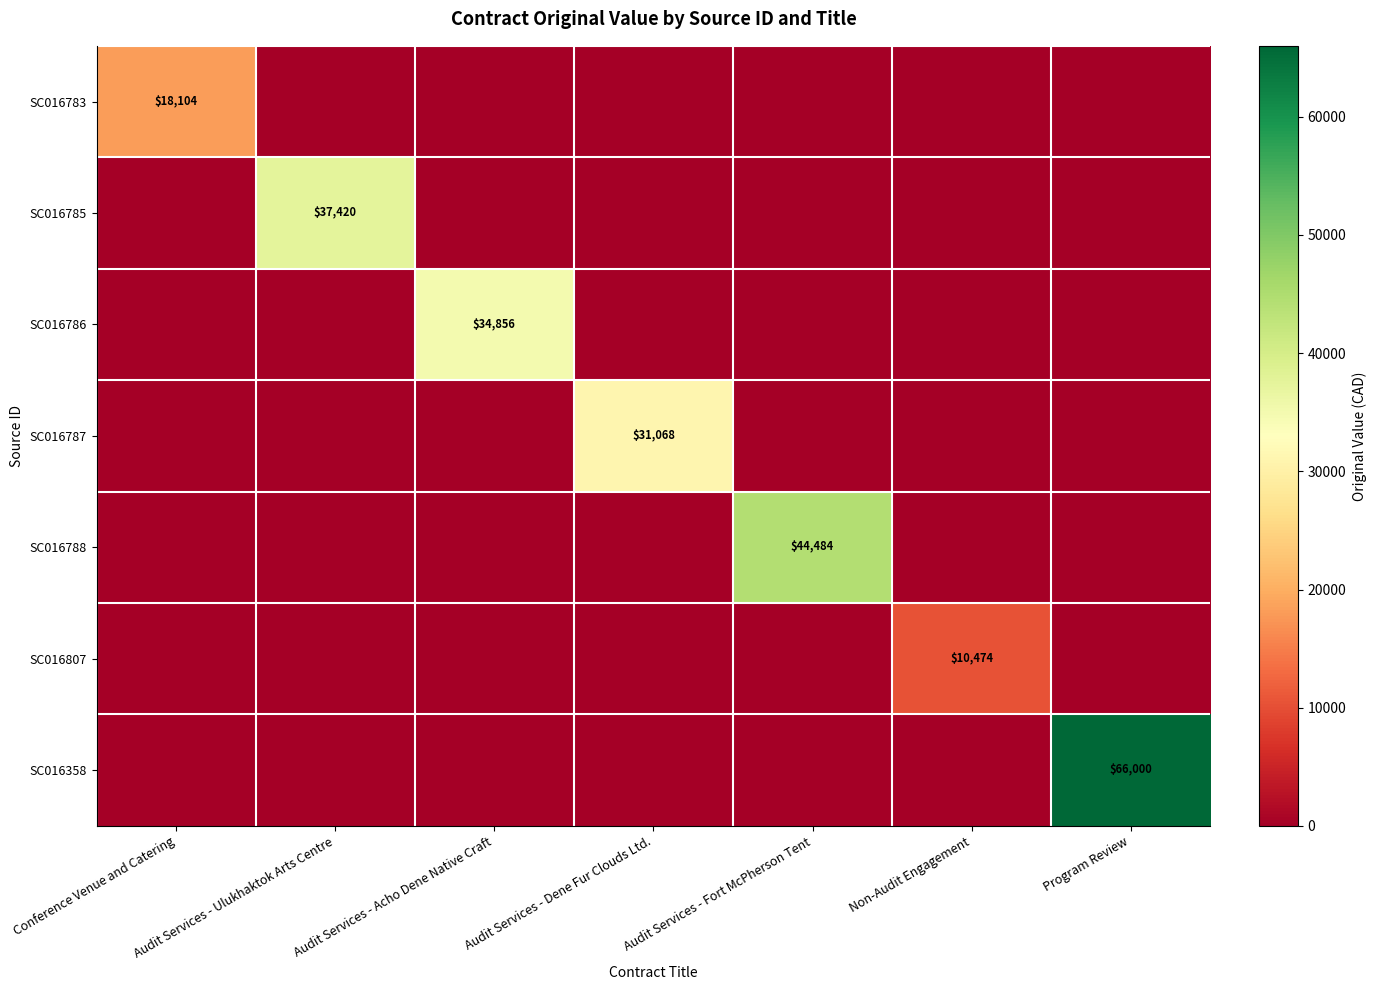

Which label corresponds to the largest value in the chart?

Program Review